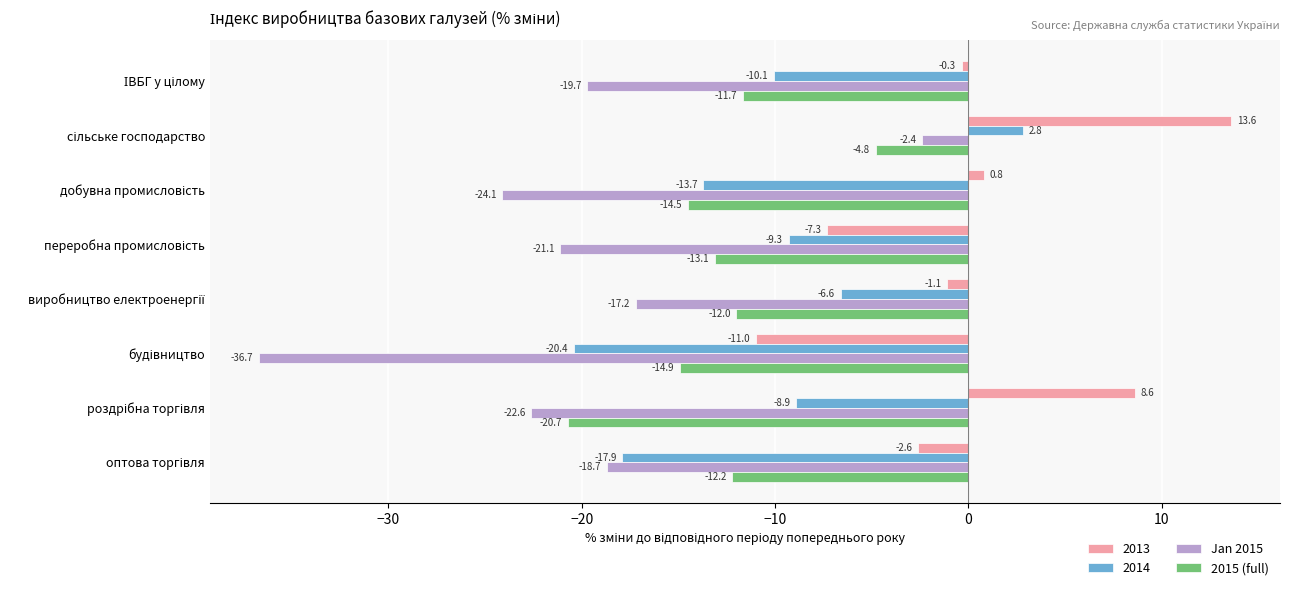

Which series has the widest spread of values?

Jan 2015